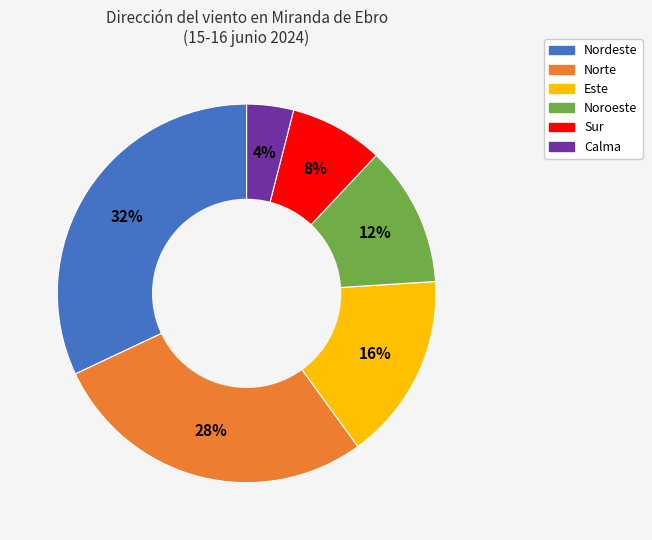

The Norte slice represents 33% of the pie. True or false?

False